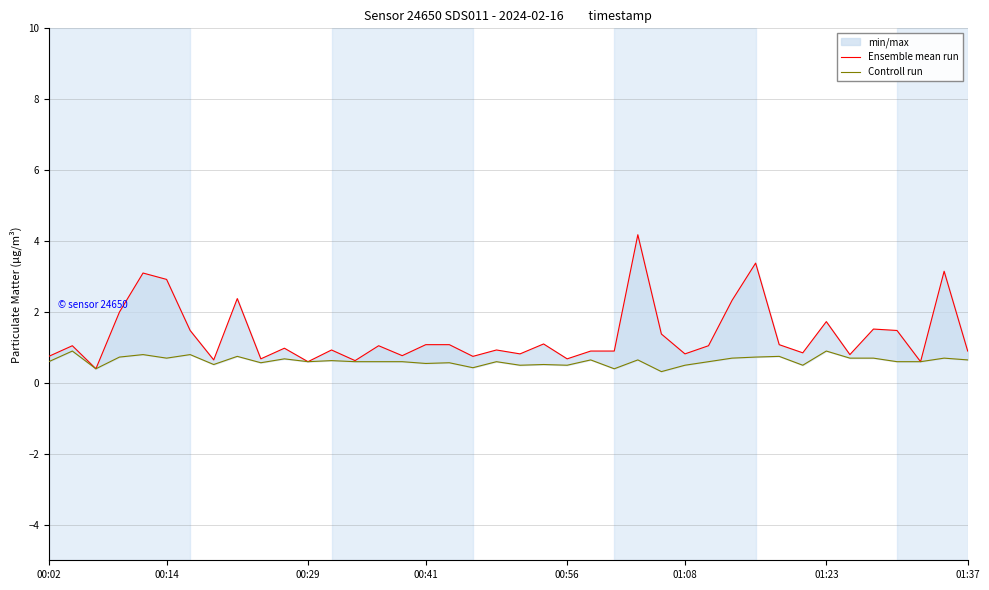

How many values in the Ensemble mean run series are below 1?

20